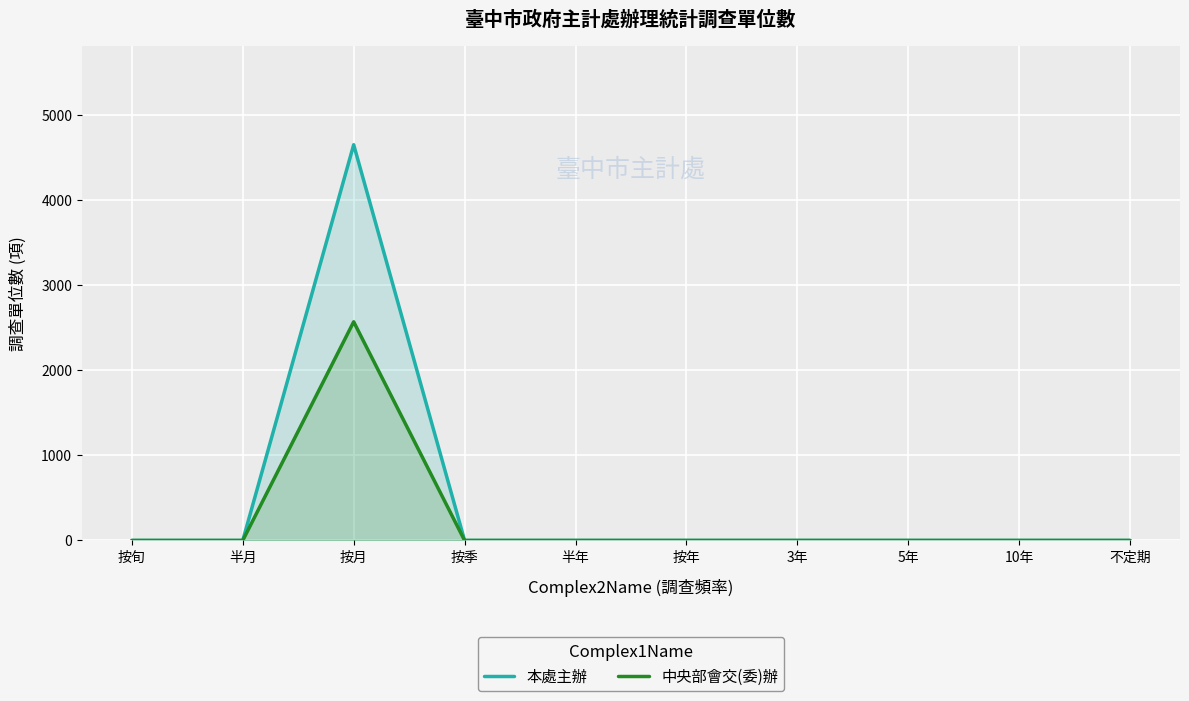

Which series has the largest range (max minus min)?

本處主辦